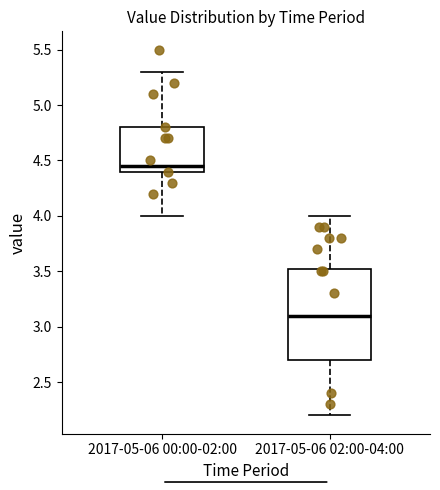

Where does the median line of the box for 2017-05-06 00:00-02:00 sit on the y-axis? The values are not printed on the chart, so give them approximately, as read against the axis.

4.45